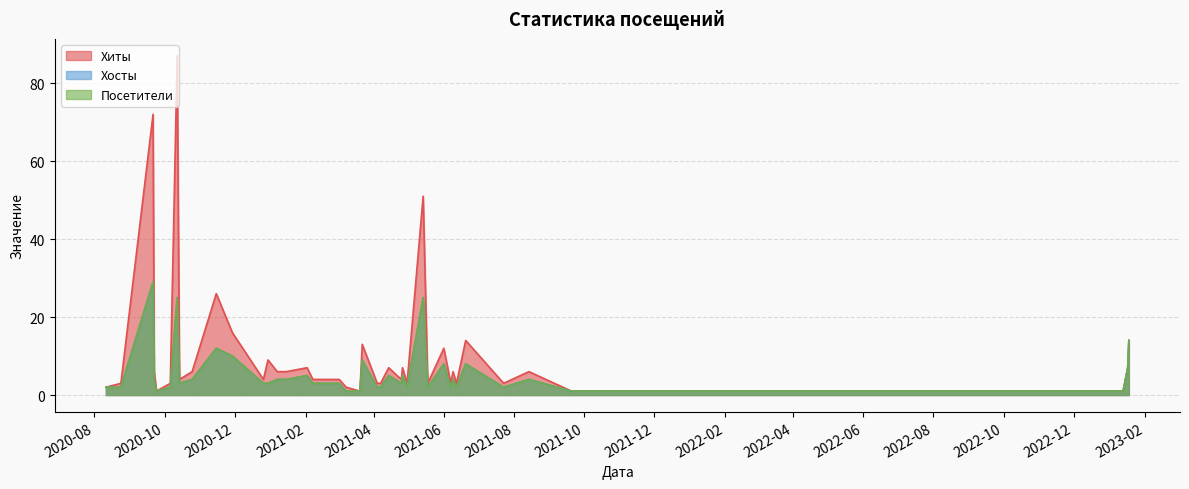

What is the difference between the Хиты values at 2021-05-18 and 2021-01-15?

3